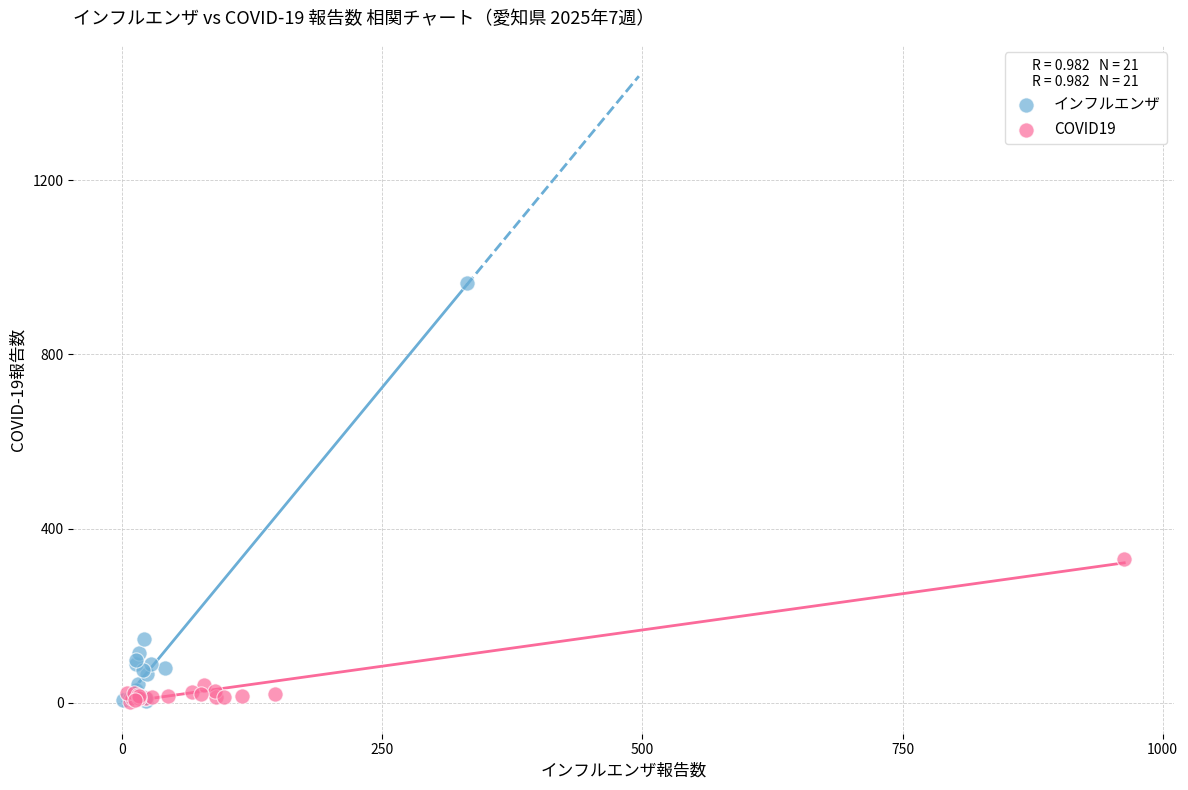

Which series contains the highest Y value?

インフルエンザ